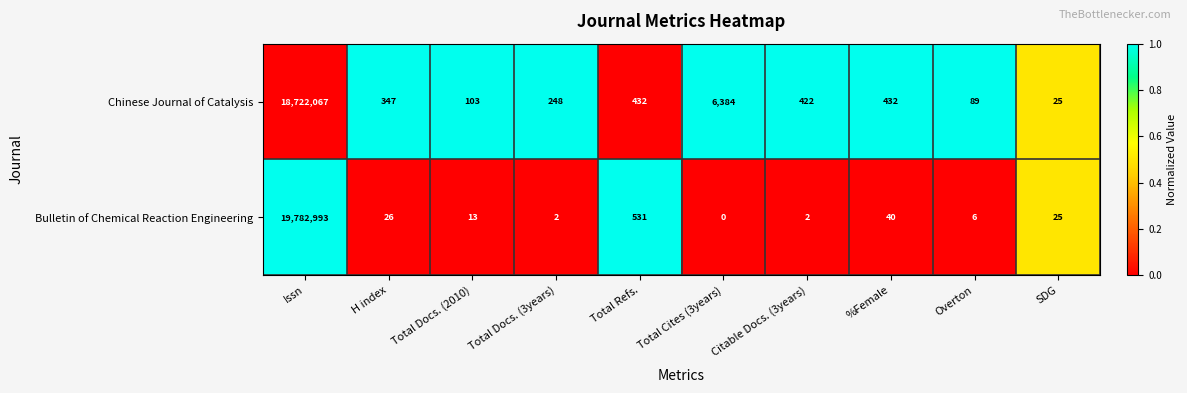

At which category is the sum across all series the highest?

Issn